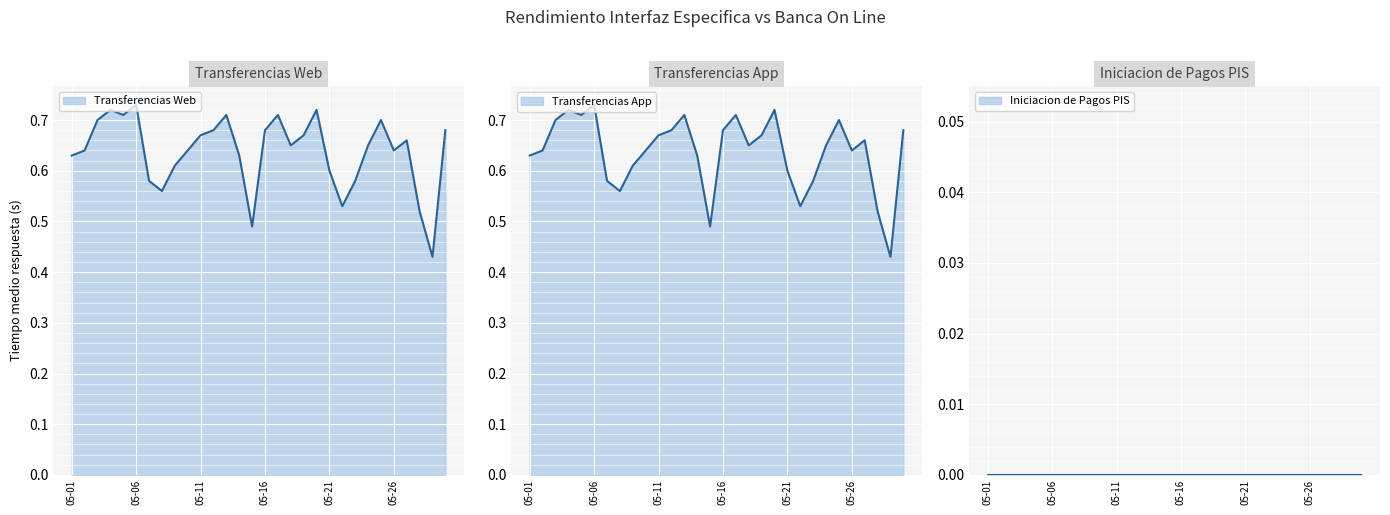

True or false: Transferencias Web has more than 0 points higher than both neighbors.

True